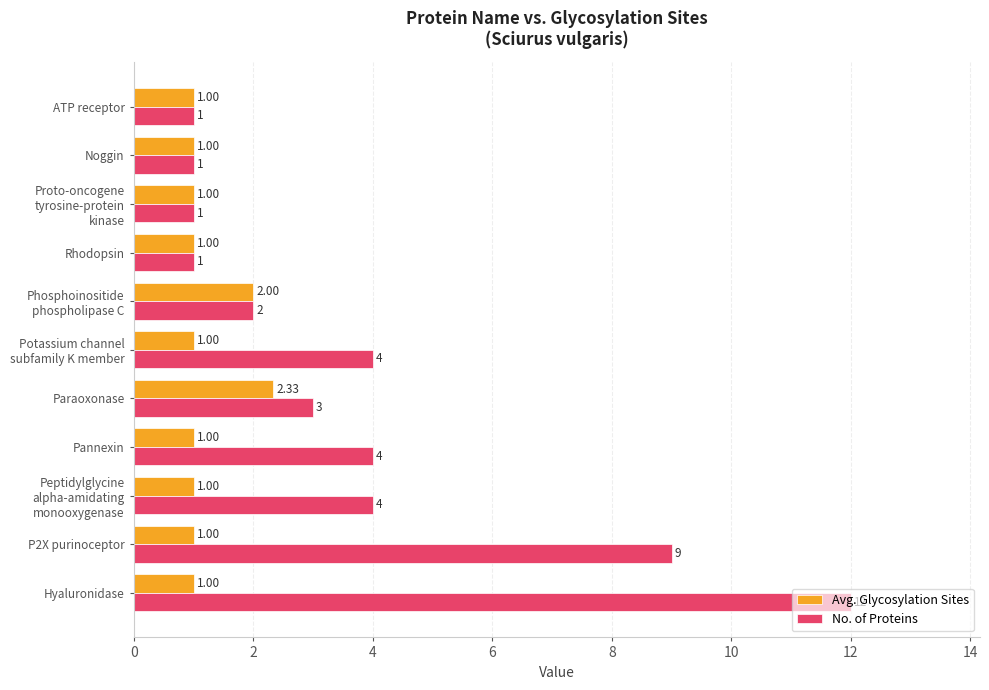

Which category has the highest value across all series?

Hyaluronidase